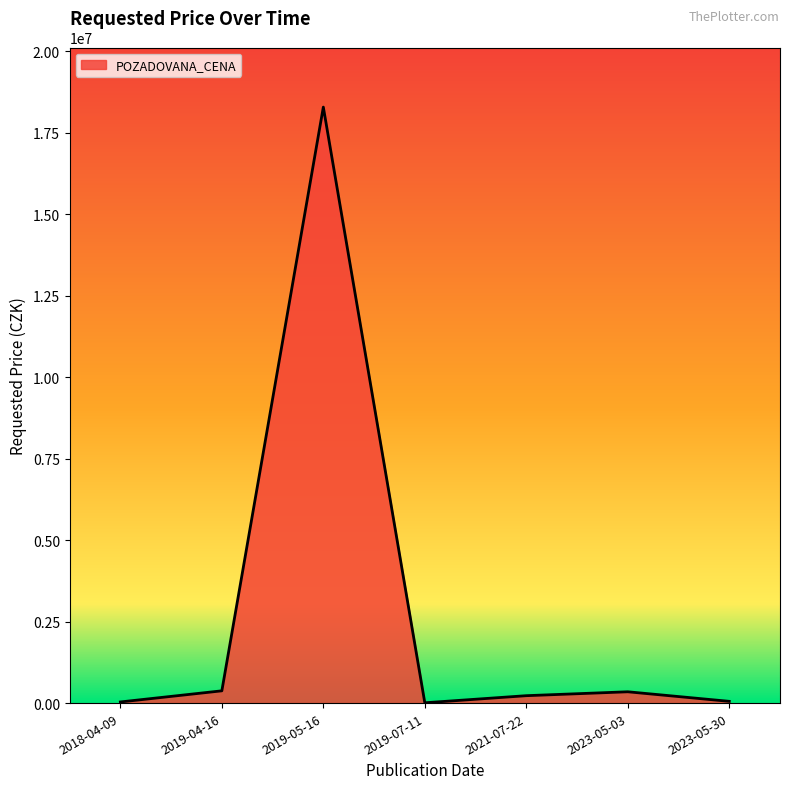

Is it true that the value at 2021-07-22 is 227140?

True